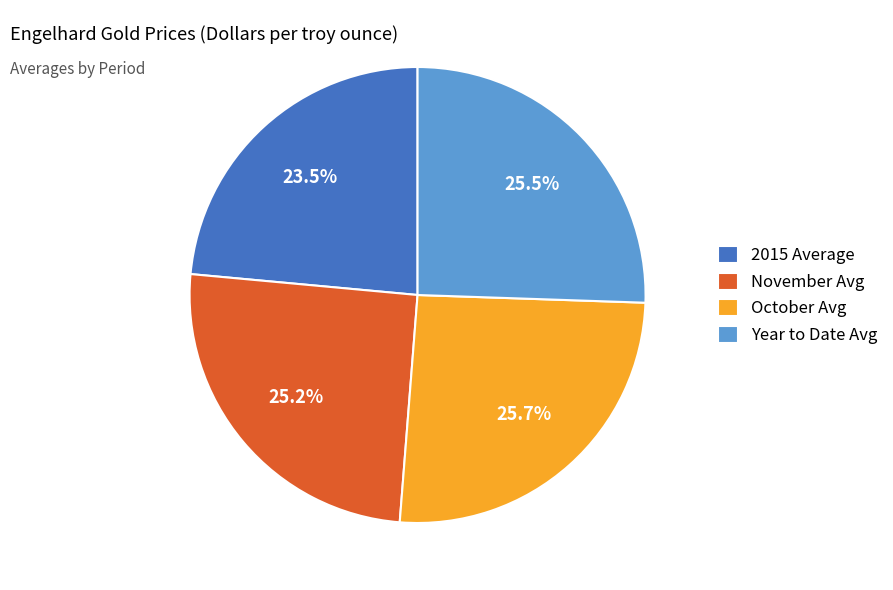

What is the ratio of the value at November Avg to the value at October Avg?

1.0